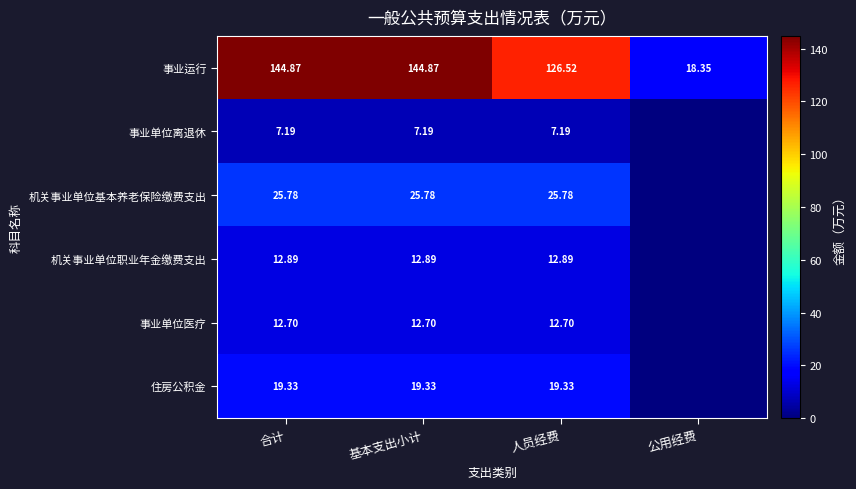

How many values in the 事业运行 series are below 144?

2